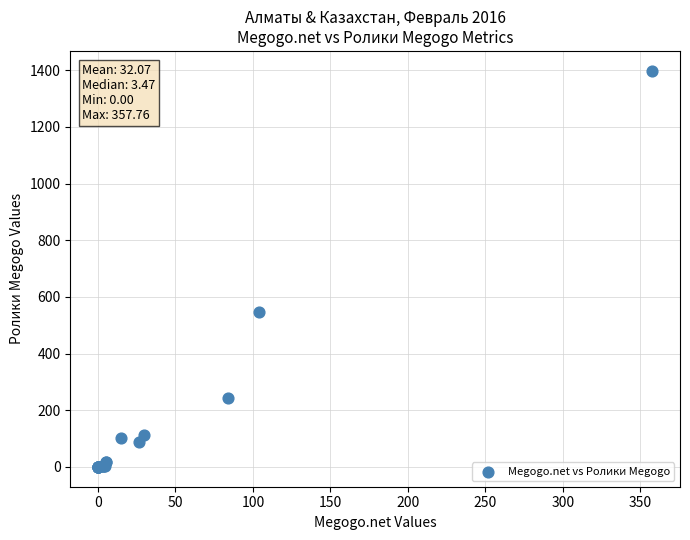

What Y value in the scatter plot is closest to 699?

545.8